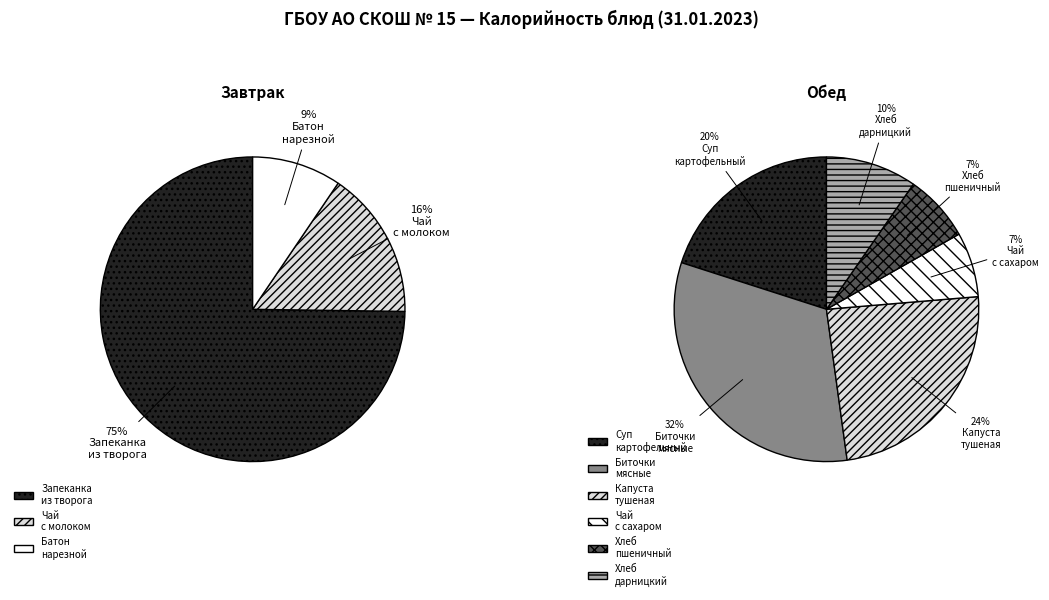

Does Батон нарезной account for over 50% of the chart?

No